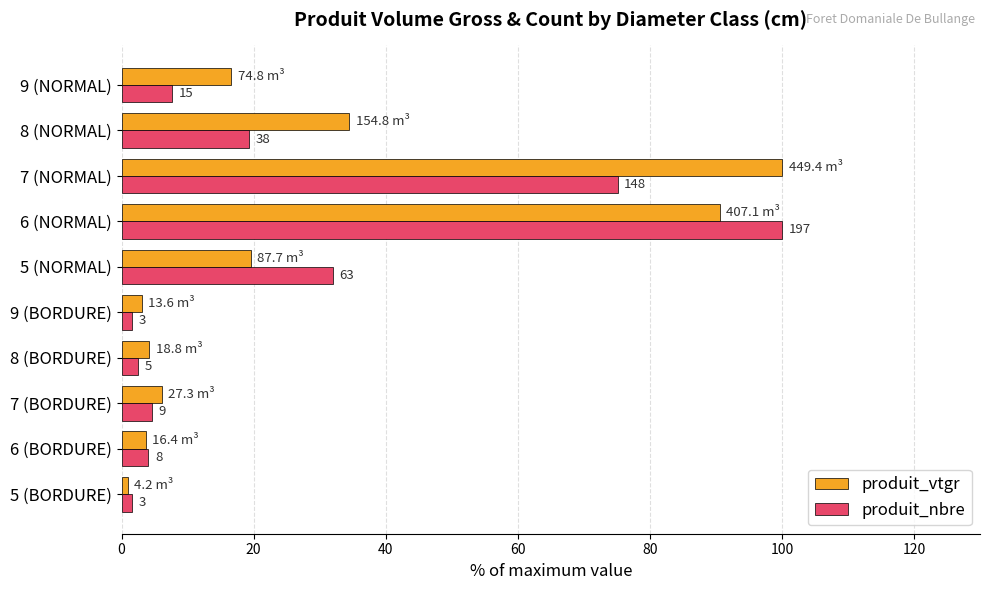

What are all the series names shown in the legend?

produit_vtgr, produit_nbre